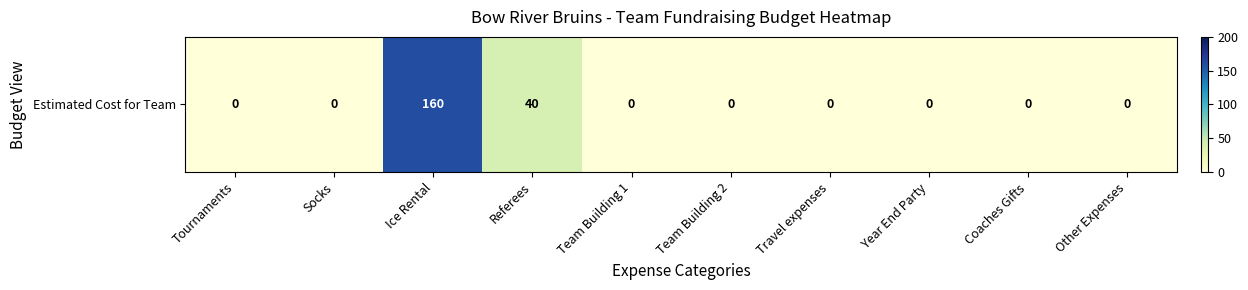

Rank the categories by value from lowest to highest.

Tournaments, Socks, Team Building 1, Team Building 2, Travel expenses, Year End Party, Coaches Gifts, Other Expenses, Referees, Ice Rental